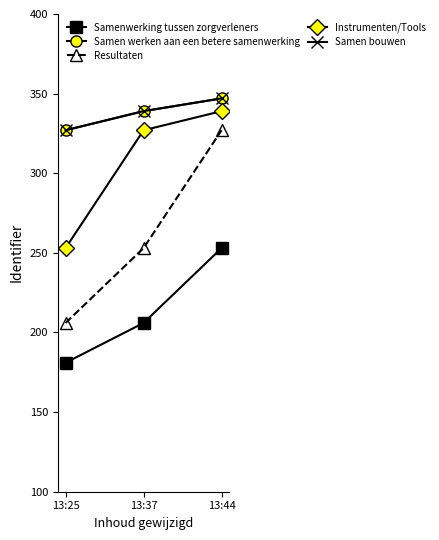

At which category does the chart reach its minimum across all series?

13:25